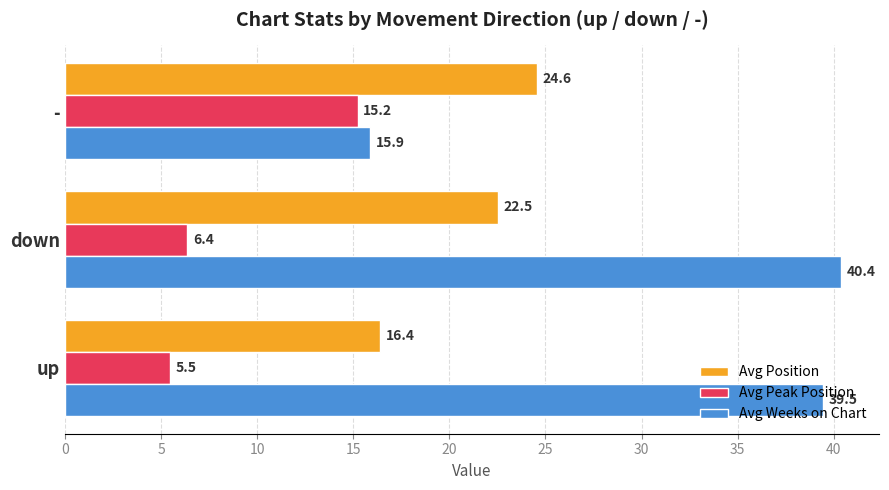

Which series changed the most between down and -?

Avg Weeks on Chart